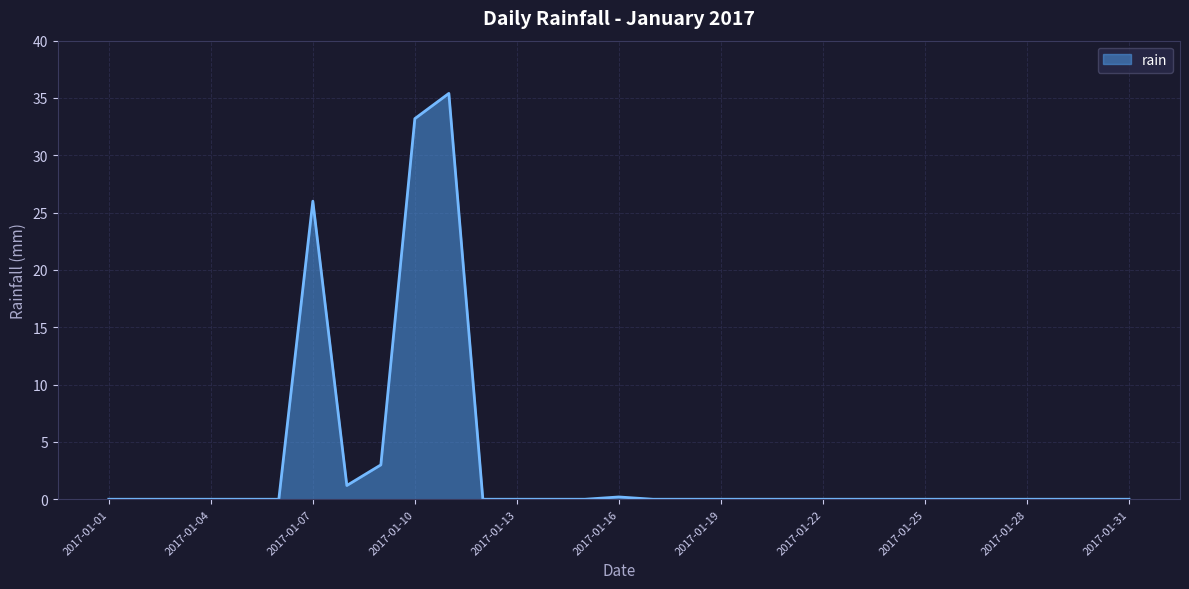

What is the difference between the maximum and minimum values?

35.4